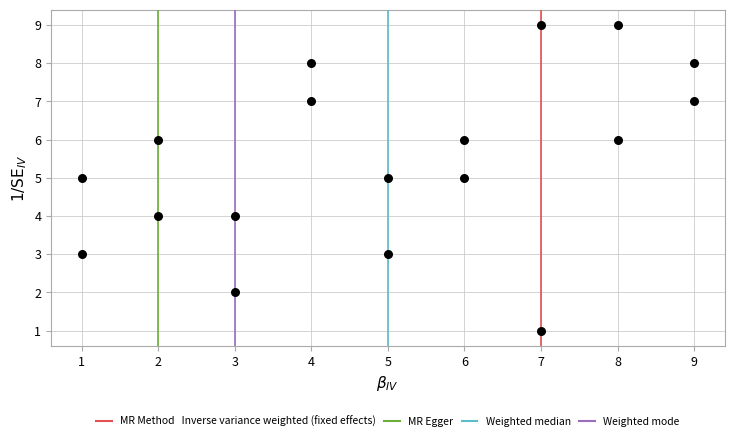

What is the range of Y values (max minus min)?

8